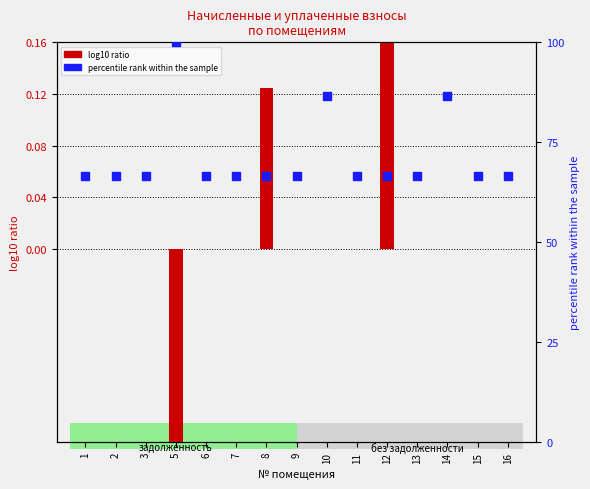

Which series has the largest Y range (max minus min)?

percentile rank within the sample